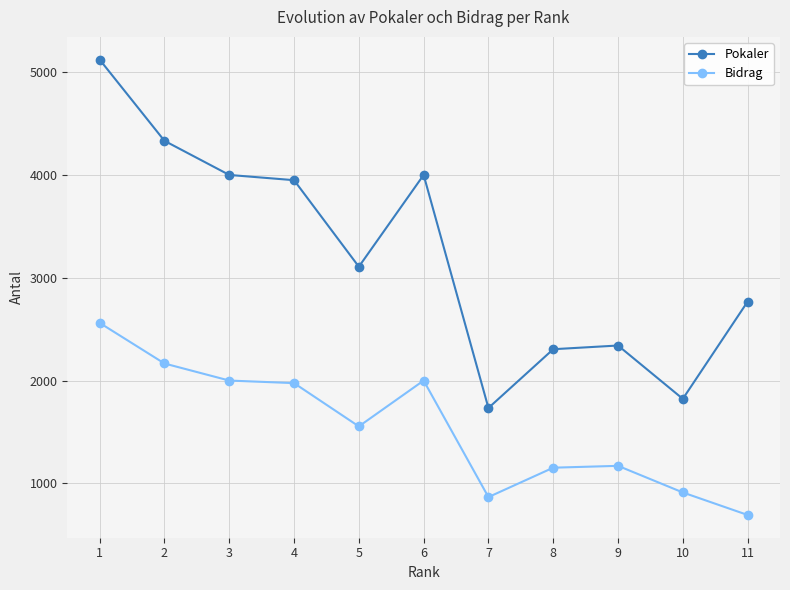

True or false: Bidrag and Pokaler cross at least once.

False